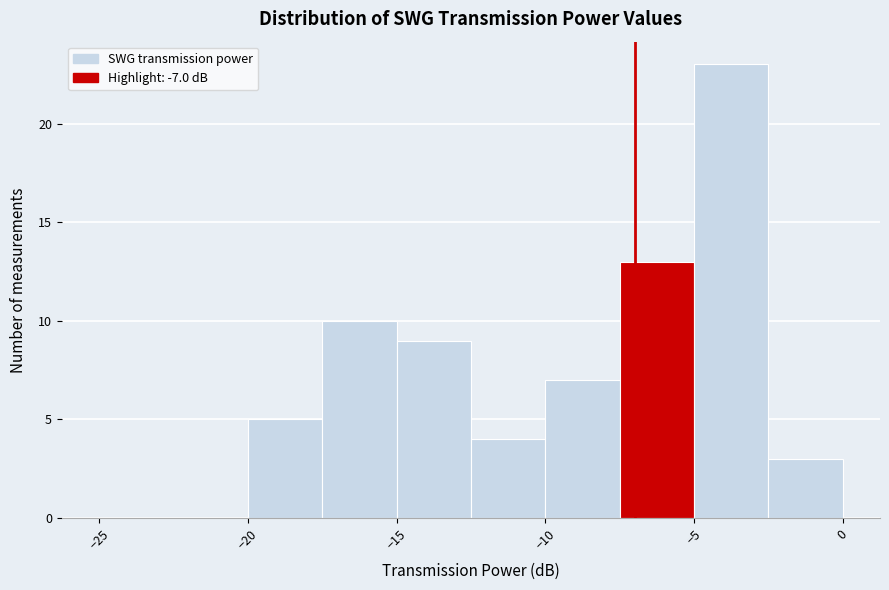

Reading left to right, list every bar in this chart as the range it spans on the x-axis followed by its height. The values are not printed on the chart, so give them approximately, as read against the axis.

-25.0 to -22.5: 0
-22.5 to -20.0: 0
-20.0 to -17.5: 5
-17.5 to -15.0: 10
-15.0 to -12.5: 9
-12.5 to -10.0: 4
-10.0 to -7.5: 7
-7.5 to -5.0: 13
-5.0 to -2.5: 23
-2.5 to 0.0: 3